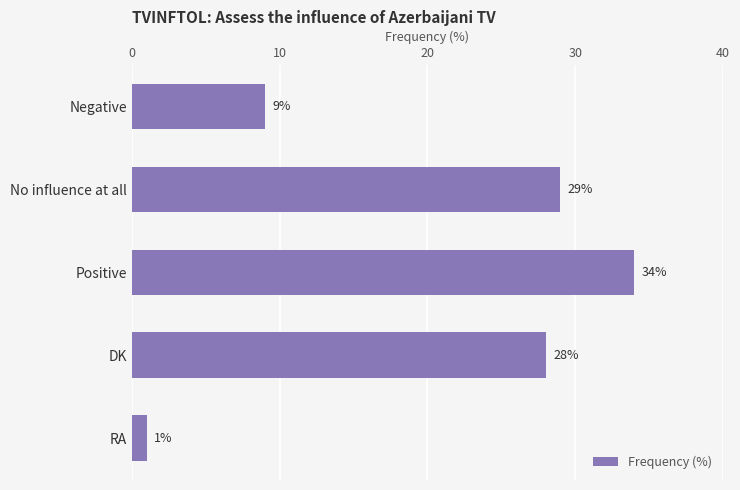

True or false: the data shows 51 at Positive.

False